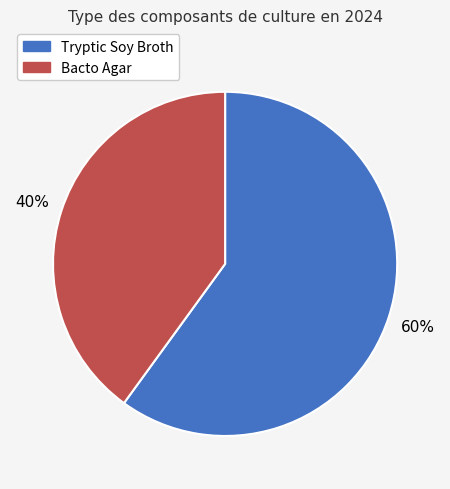

Count the number of slices in the pie.

2